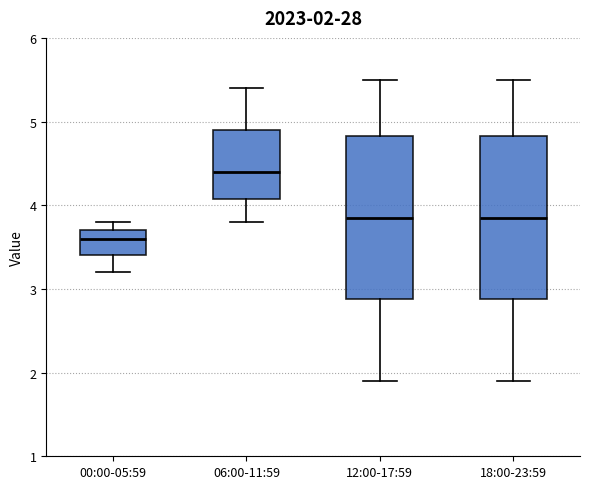

Which box's median line is the highest?

06:00-11:59